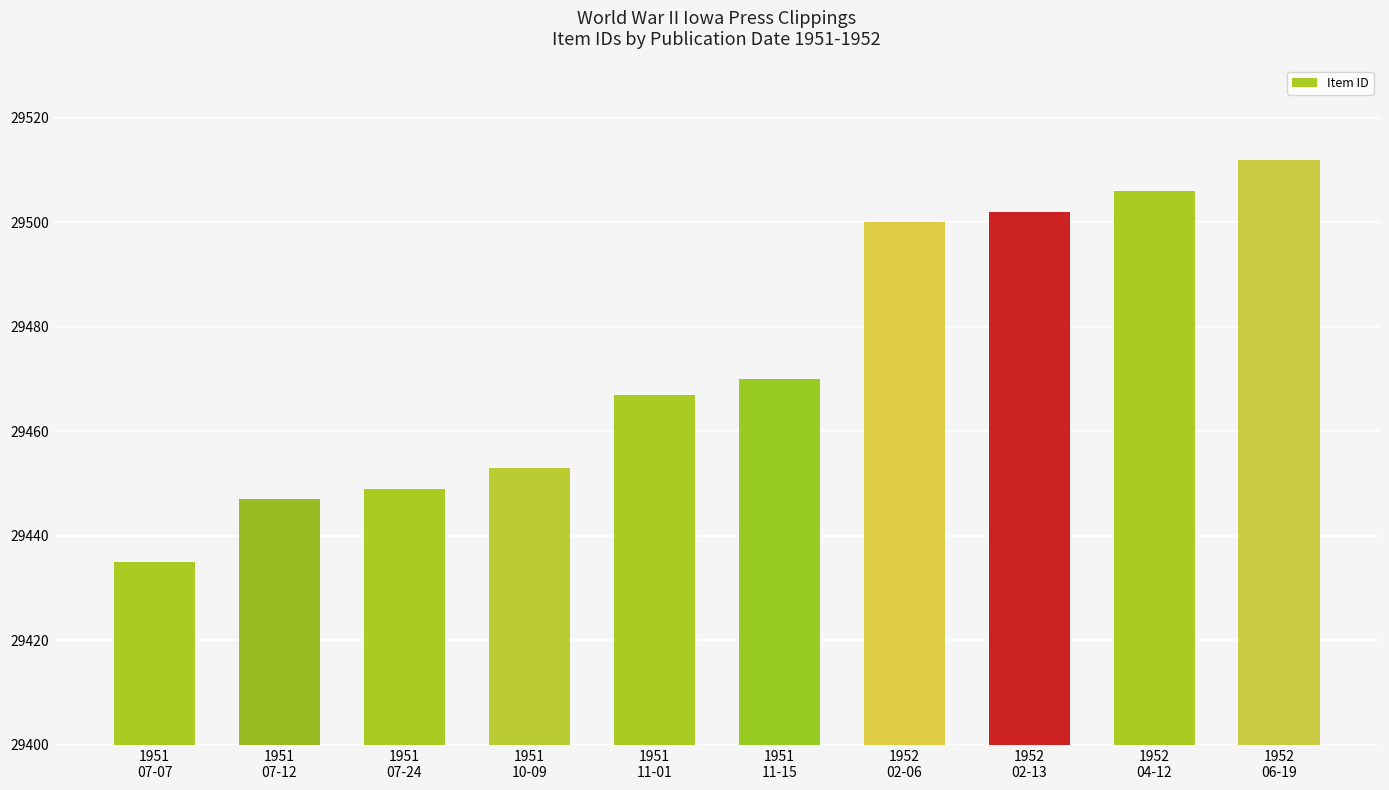

What is the sum of all values?

294741